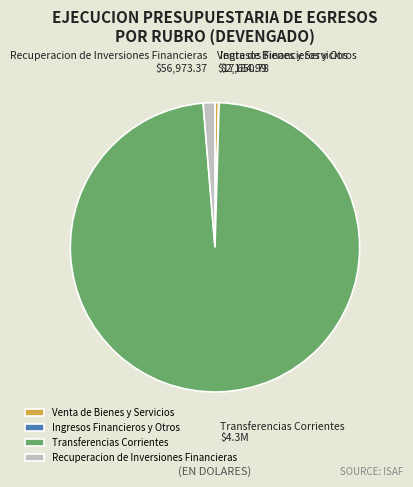

What is the ratio of the value at Recuperacion de Inversiones Financieras to the value at Venta de Bienes y Servicios?

3.2